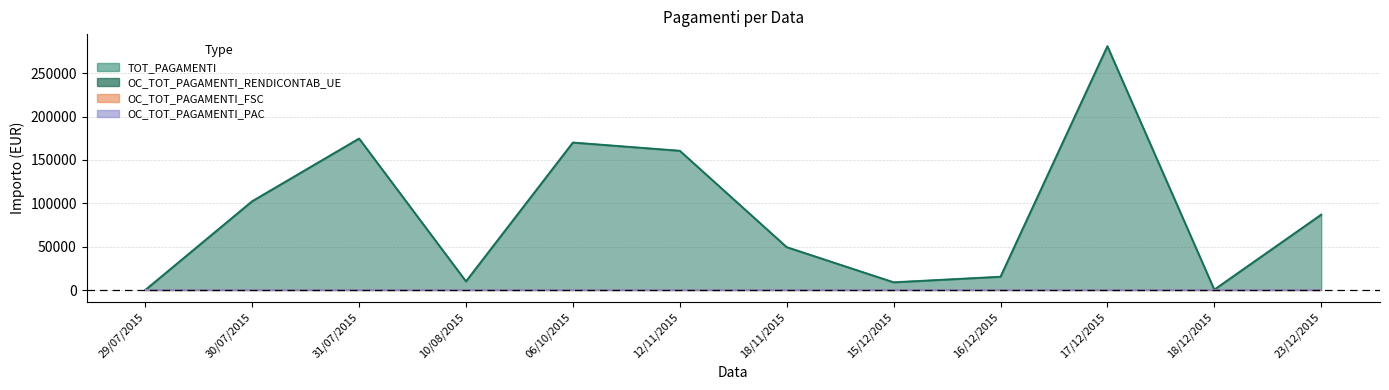

The TOT_PAGAMENTI series shows 160572.9 at 12/11/2015. True or false?

True